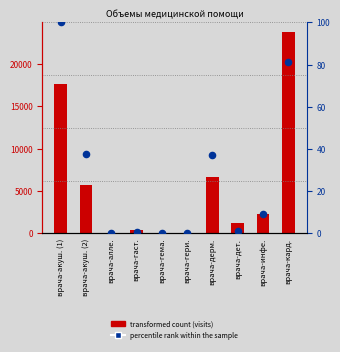

What is the total value across all series at врача-акуш. (2)?

5697.5